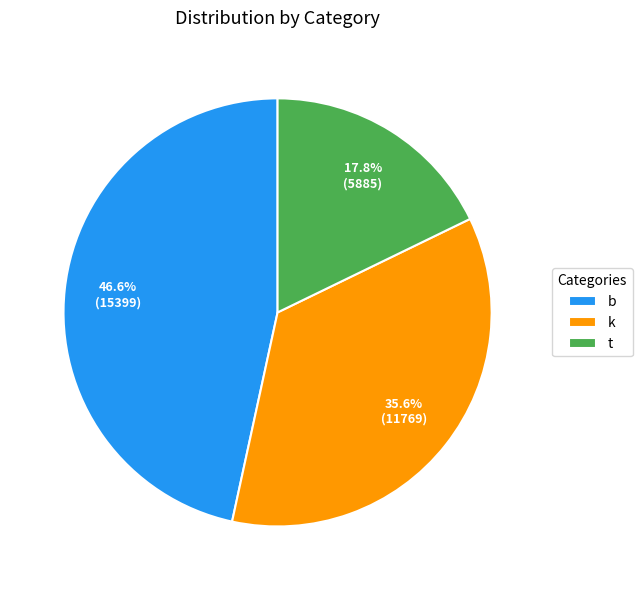

What percentage is the b slice, to the nearest percent?

47%